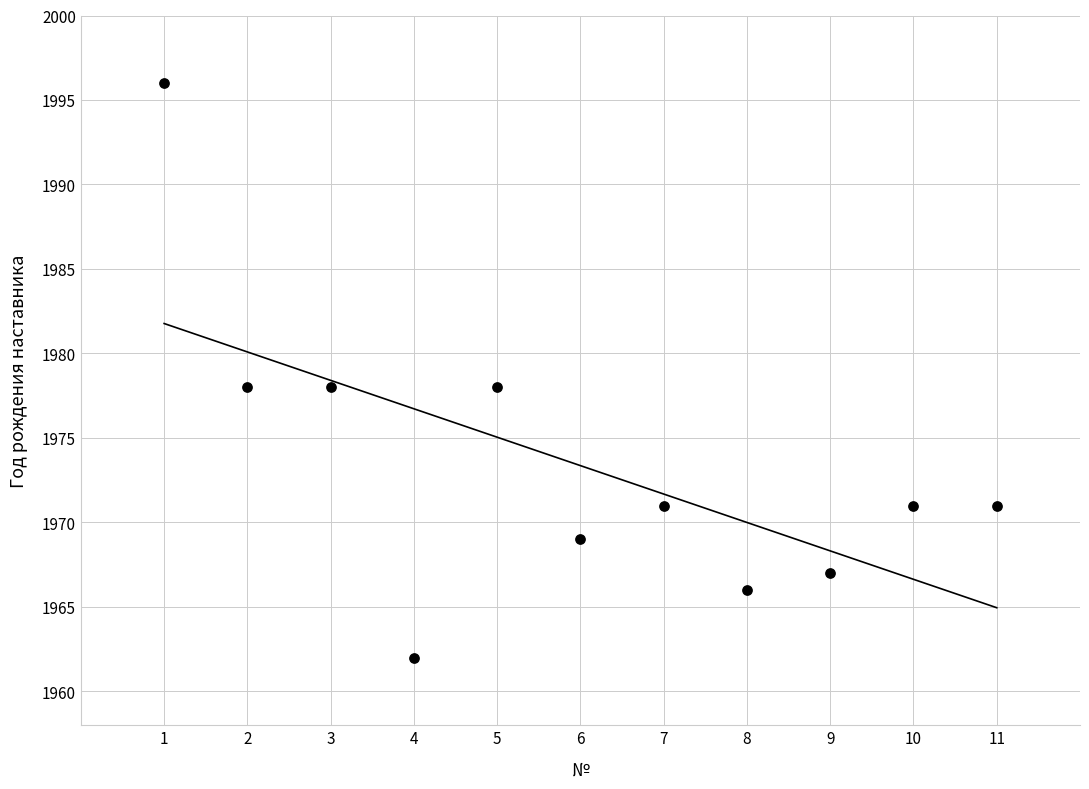

What is the range of Y values (max minus min)?

34